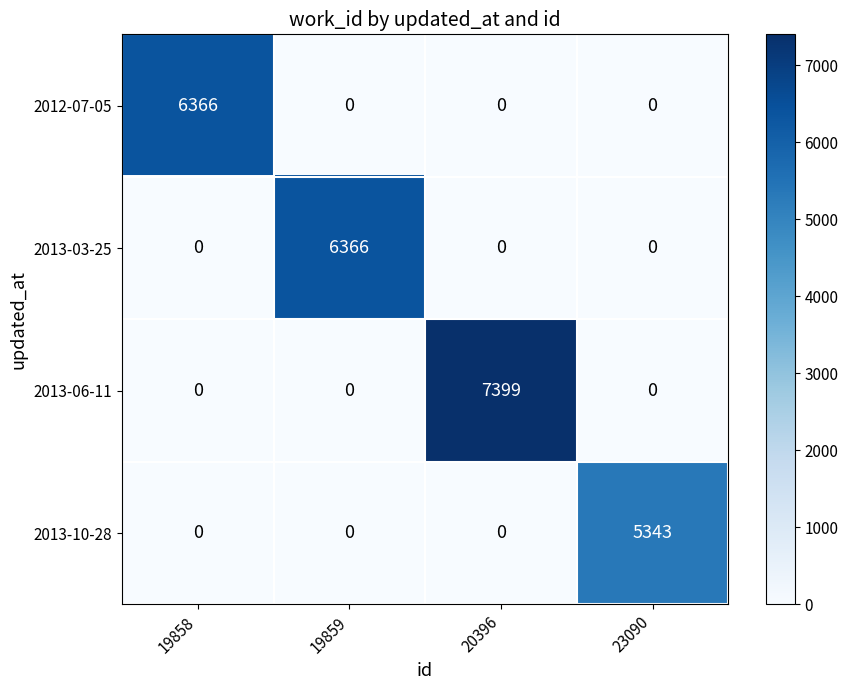

At which category is the sum across all series the highest?

20396